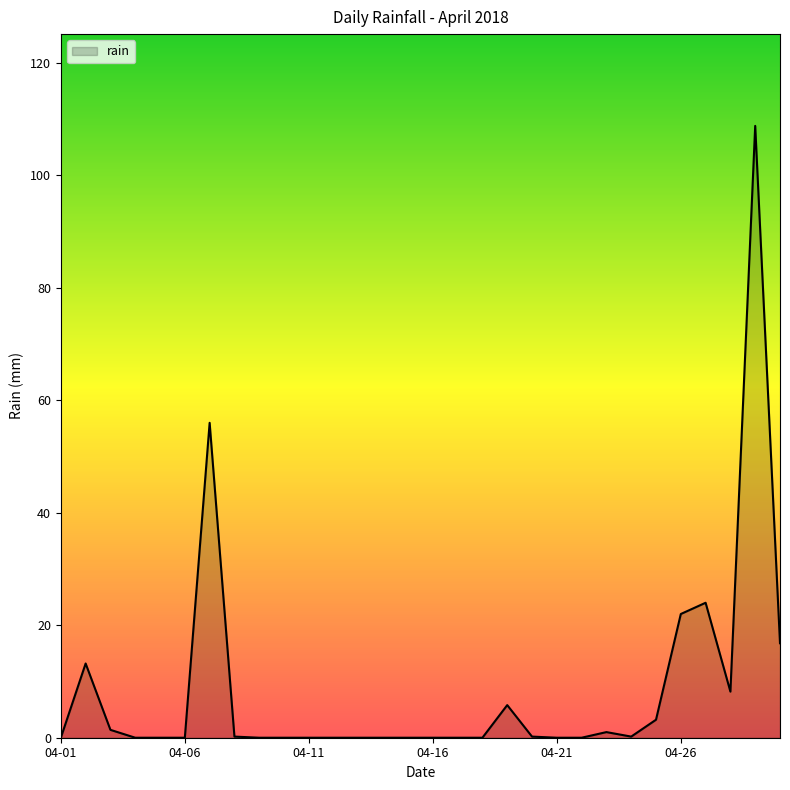

What is the greatest value displayed?

108.8